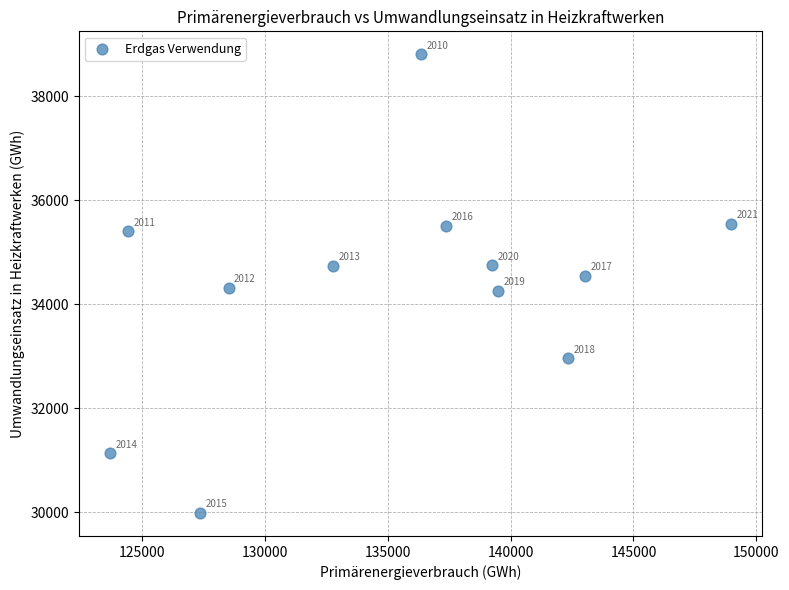

What Y value in the scatter plot is closest to 34396?

34316.1